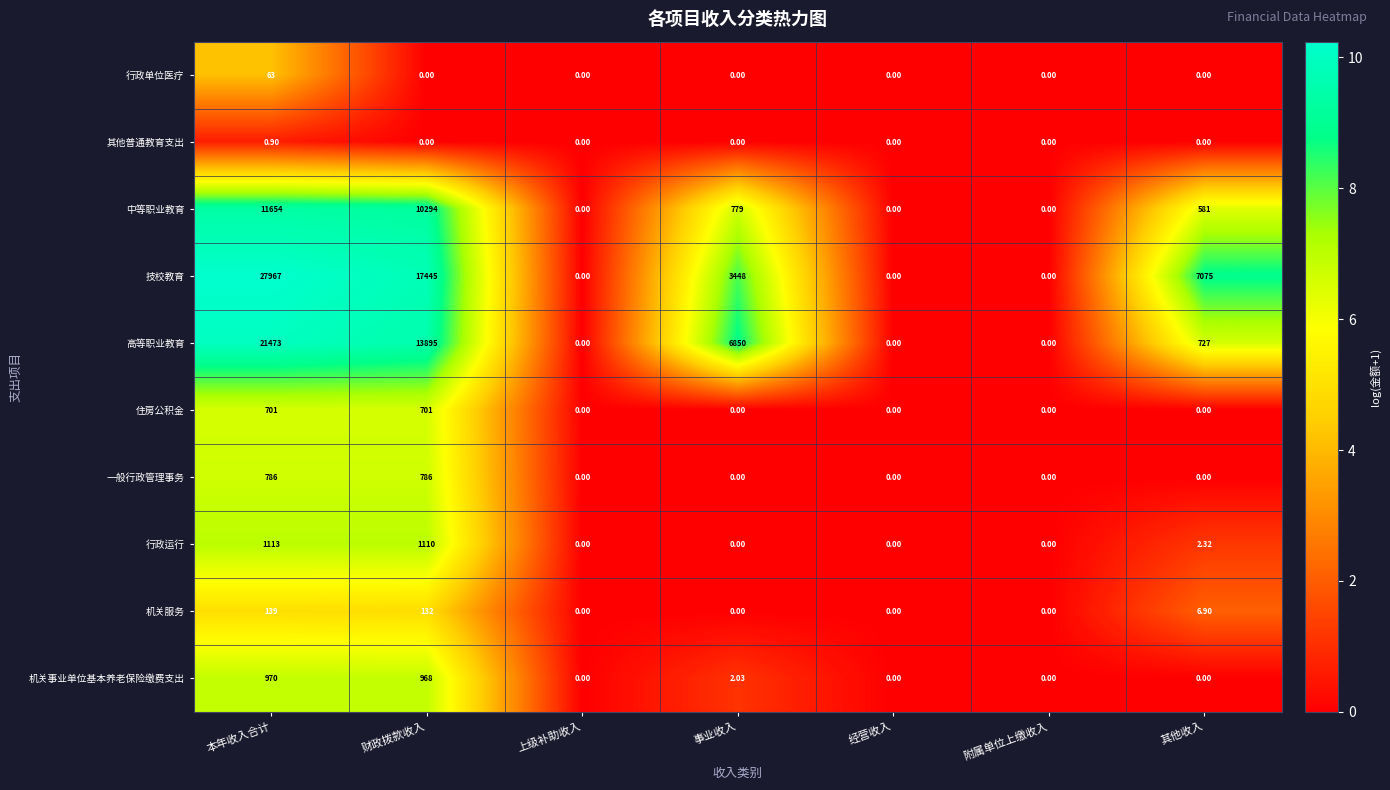

At which label is 行政运行 closest to 556?

其他收入